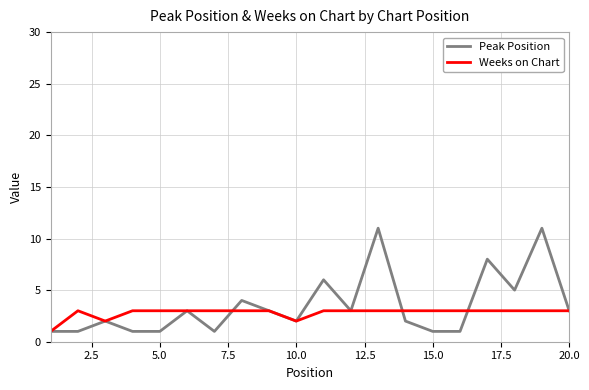

What is the highest value of the Peak Position series?

11